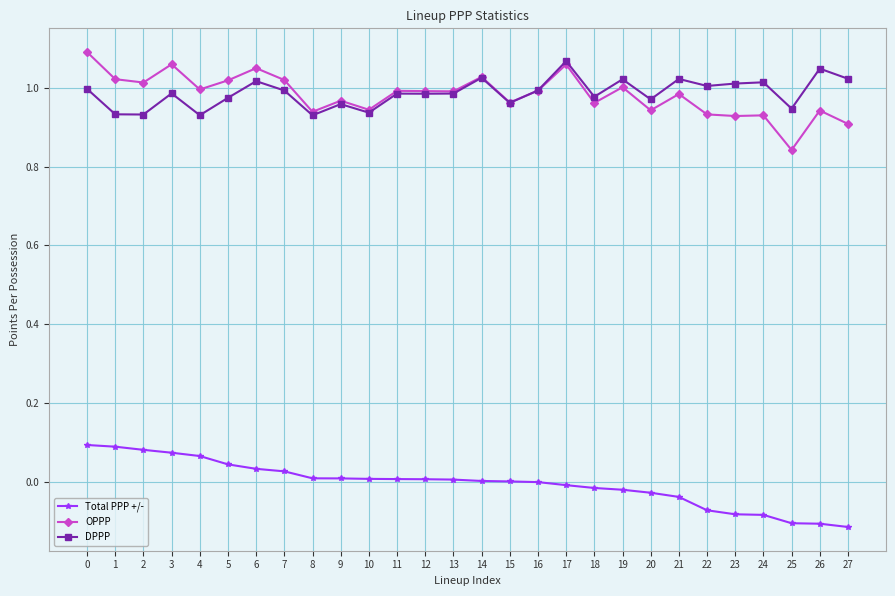

True or false: DPPP and Total PPP +/- cross at least once.

False